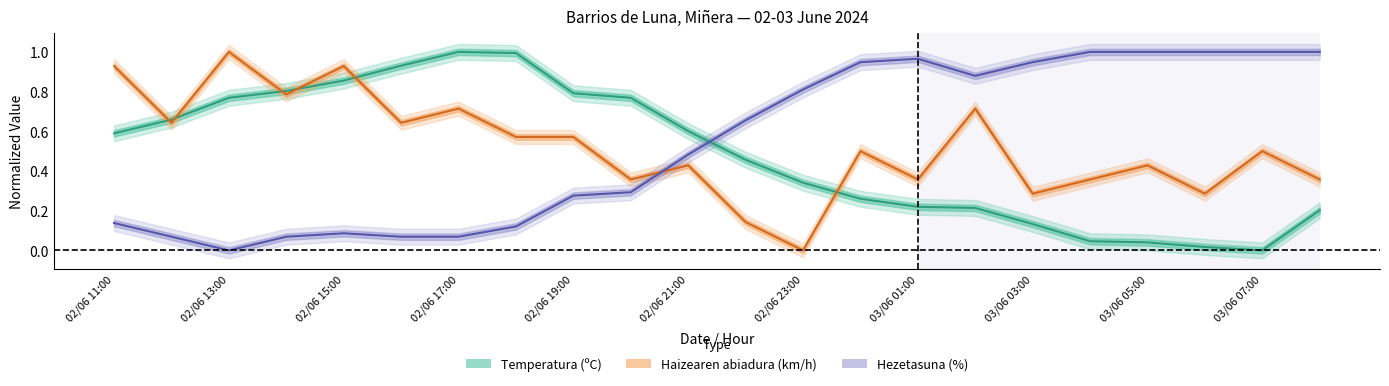

The Haizearen abiadura (km/h) series shows 1.0 at 02/06 18:00. True or false?

False